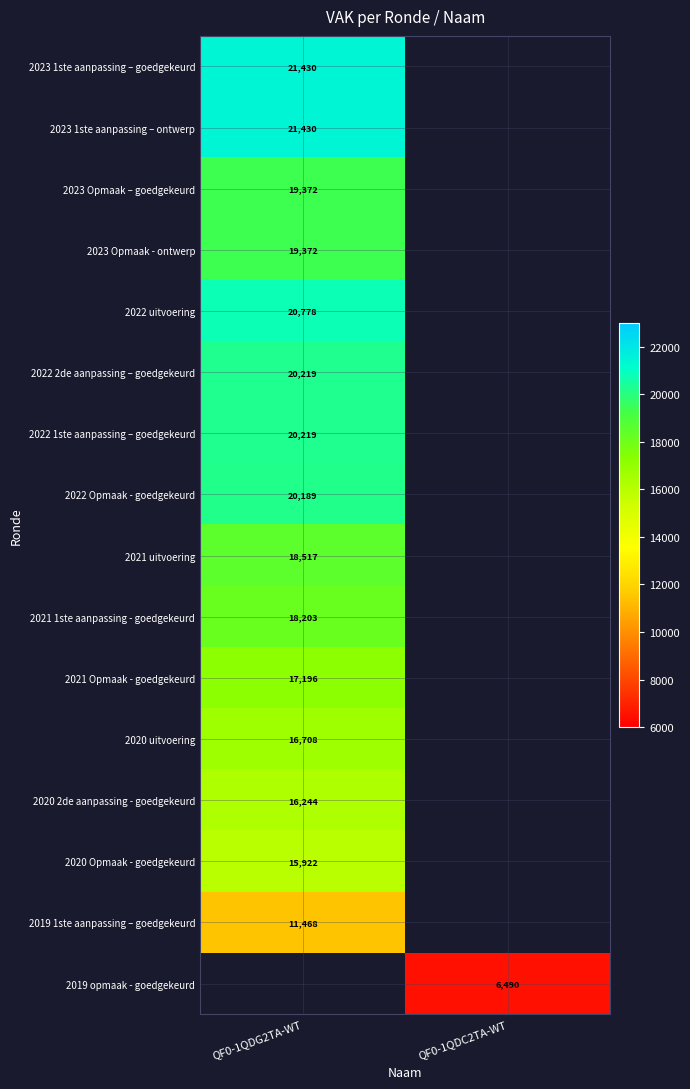

At which category does the chart reach its minimum across all series?

QF0-1QDC2TA-WT